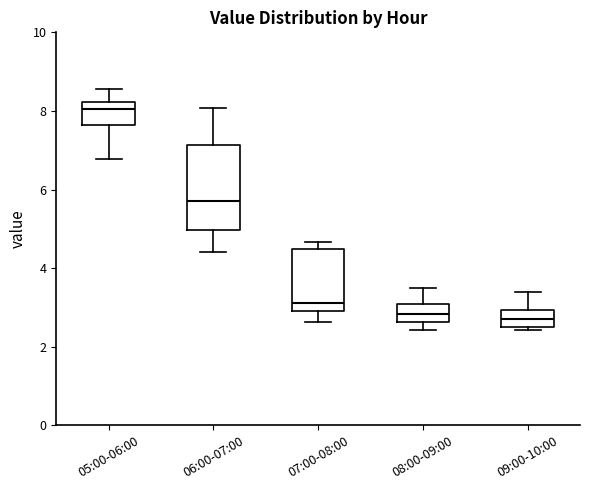

Reading left to right, read every box against the y-axis: the position of its median line, the range the box covers, and the ends of its whiskers. The values are not printed on the chart, so give them approximately, as read against the axis.

05:00-06:00: median 8.0, box 7.6 to 8.2, whiskers 6.8 to 8.6
06:00-07:00: median 5.8, box 5.0 to 7.2, whiskers 4.4 to 8.0
07:00-08:00: median 3.2, box 3.0 to 4.4, whiskers 2.6 to 4.6
08:00-09:00: median 2.8, box 2.6 to 3.0, whiskers 2.4 to 3.6
09:00-10:00: median 2.8, box 2.6 to 3.0, whiskers 2.4 to 3.4